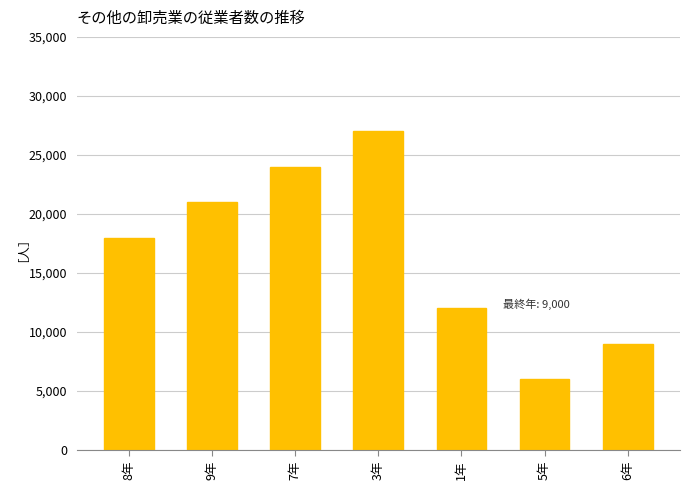

Reading left to right, what are all the values shown in this chart?

8年=18000	9年=21000	7年=24000	3年=27000	1年=12000	5年=6000	6年=9000